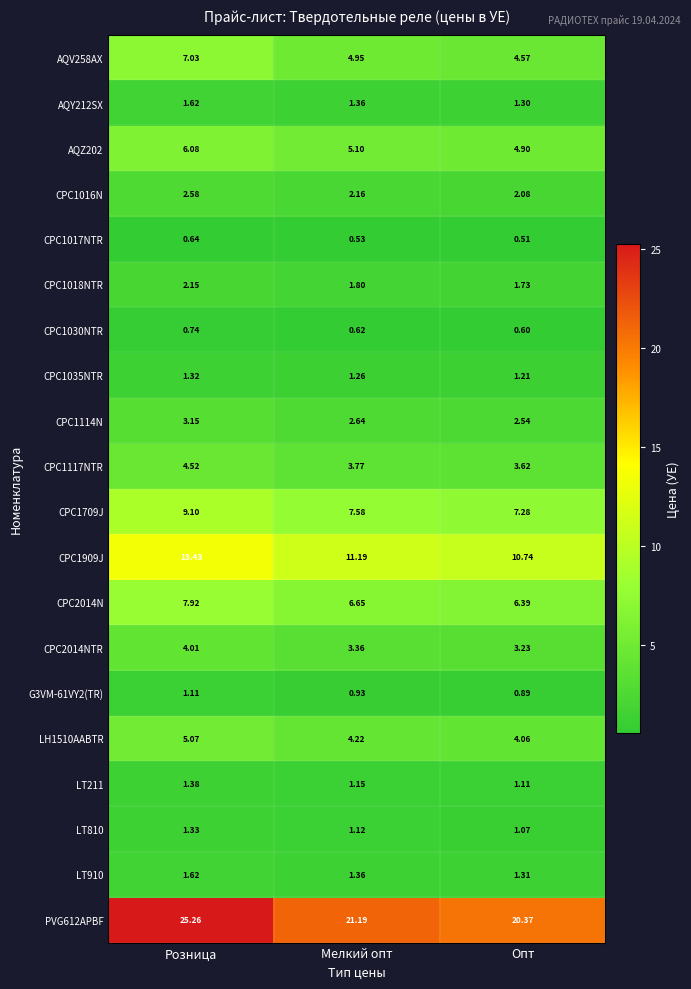

Which category has the lowest value in the CPC1909J series?

Опт